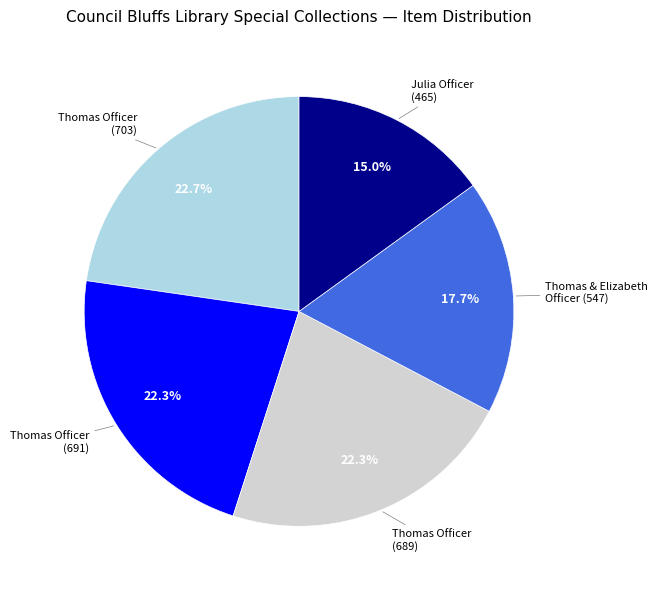

Which slice is the smallest?

Julia Officer (465)